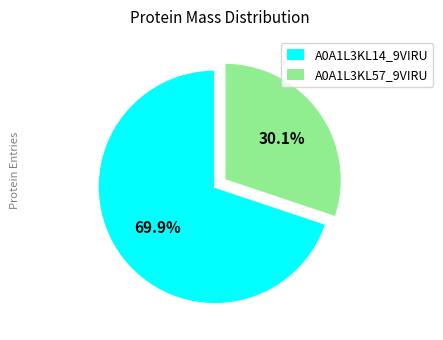

Which slice is the smallest?

A0A1L3KL57_9VIRU